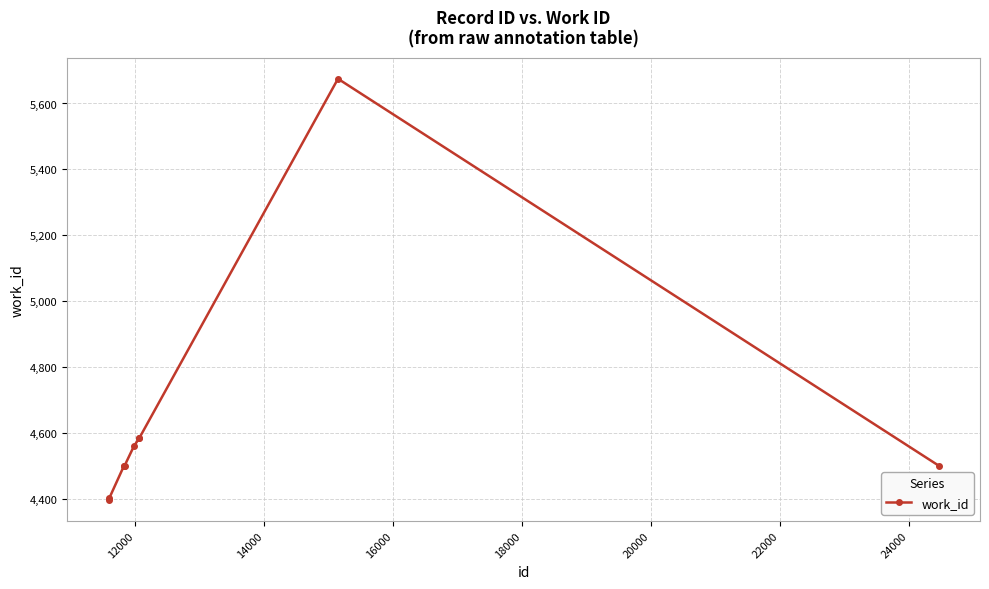

What is the difference between the maximum and minimum values?

1278